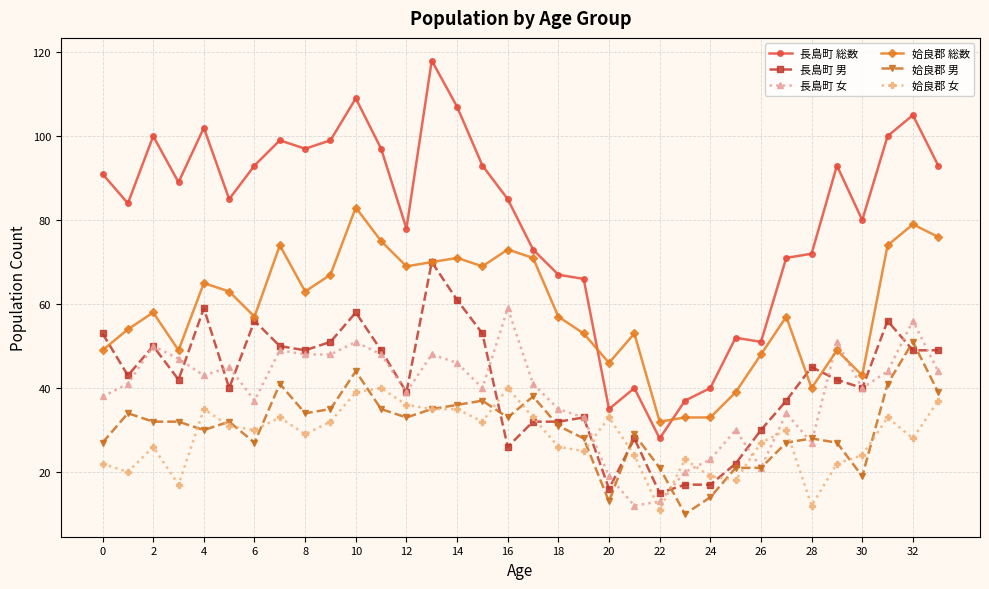

True or false: 長島町 女 and 長島町 総数 cross at least once.

False